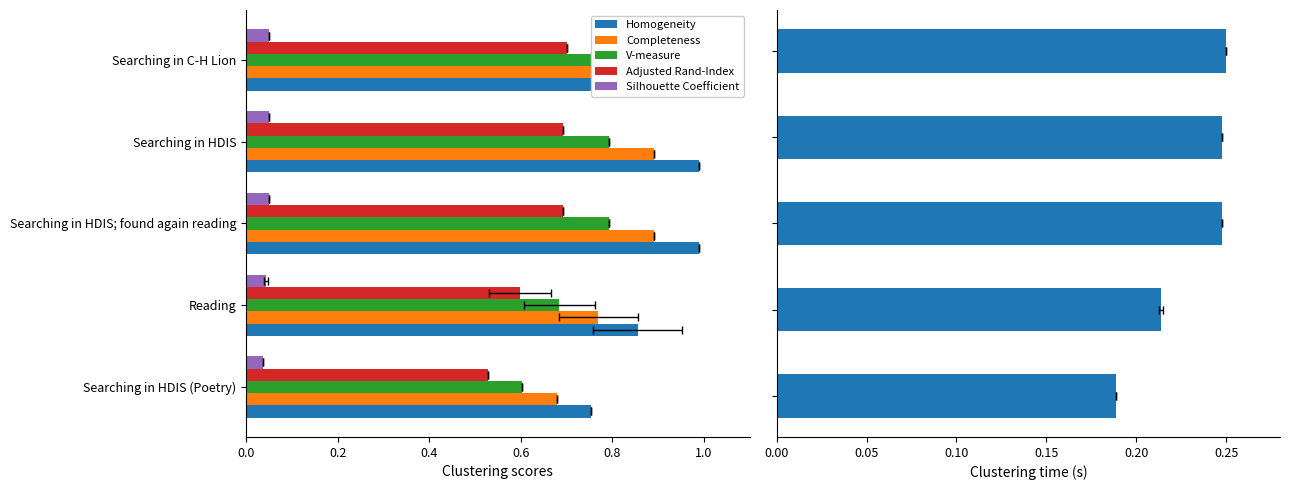

Count the work_id (scaled 0.05) values in the range 0 to 1.

5